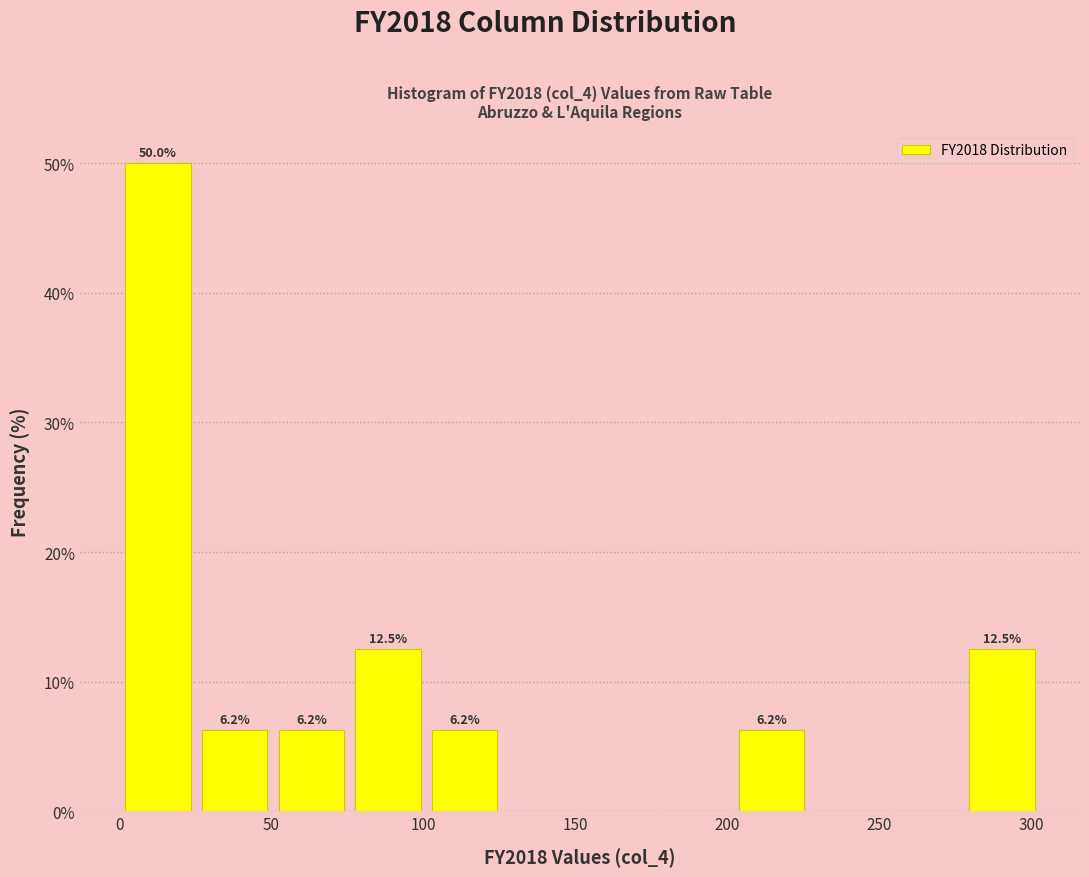

Which range on the x-axis has the tallest bar?

0 to 25